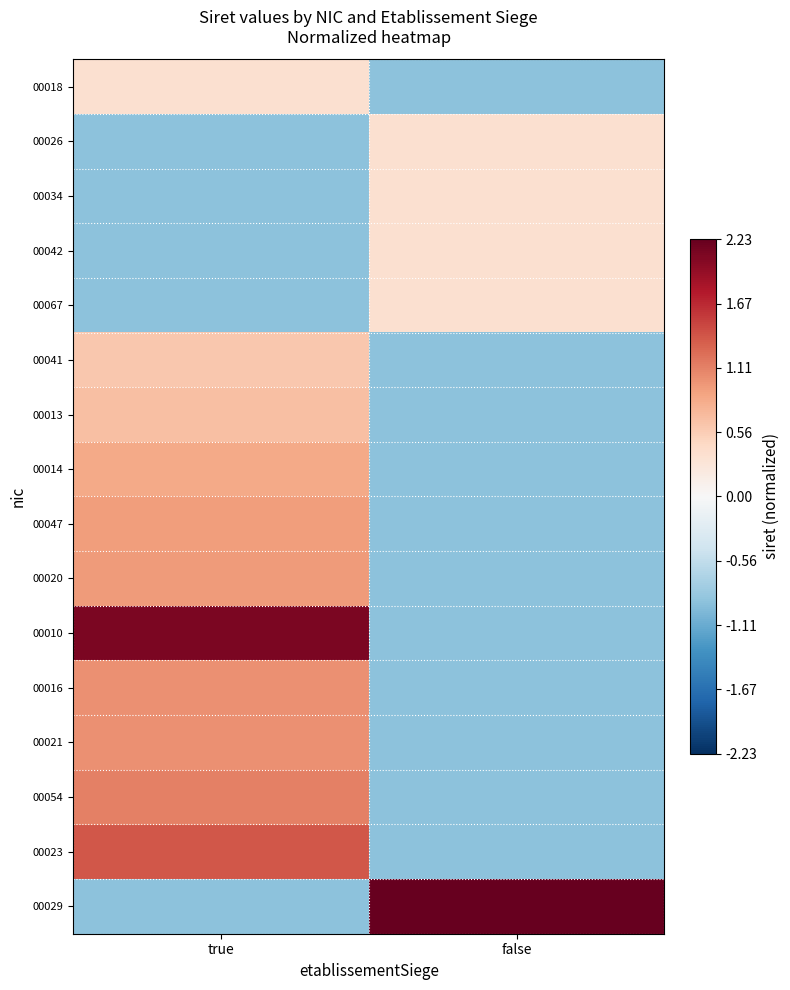

Reading right to left, what are all the values shown in this chart?

00018: false=-0.9	true=0.4
00026: false=0.4	true=-0.9
00034: false=0.4	true=-0.9
00042: false=0.4	true=-0.9
00067: false=0.4	true=-0.9
00041: false=-0.9	true=0.6
00013: false=-0.9	true=0.7
00014: false=-0.9	true=0.8
00047: false=-0.9	true=0.9
00020: false=-0.9	true=1.0
00010: false=-0.9	true=2.1
00016: false=-0.9	true=1.0
00021: false=-0.9	true=1.0
00054: false=-0.9	true=1.1
00023: false=-0.9	true=1.4
00029: false=2.2	true=-0.9